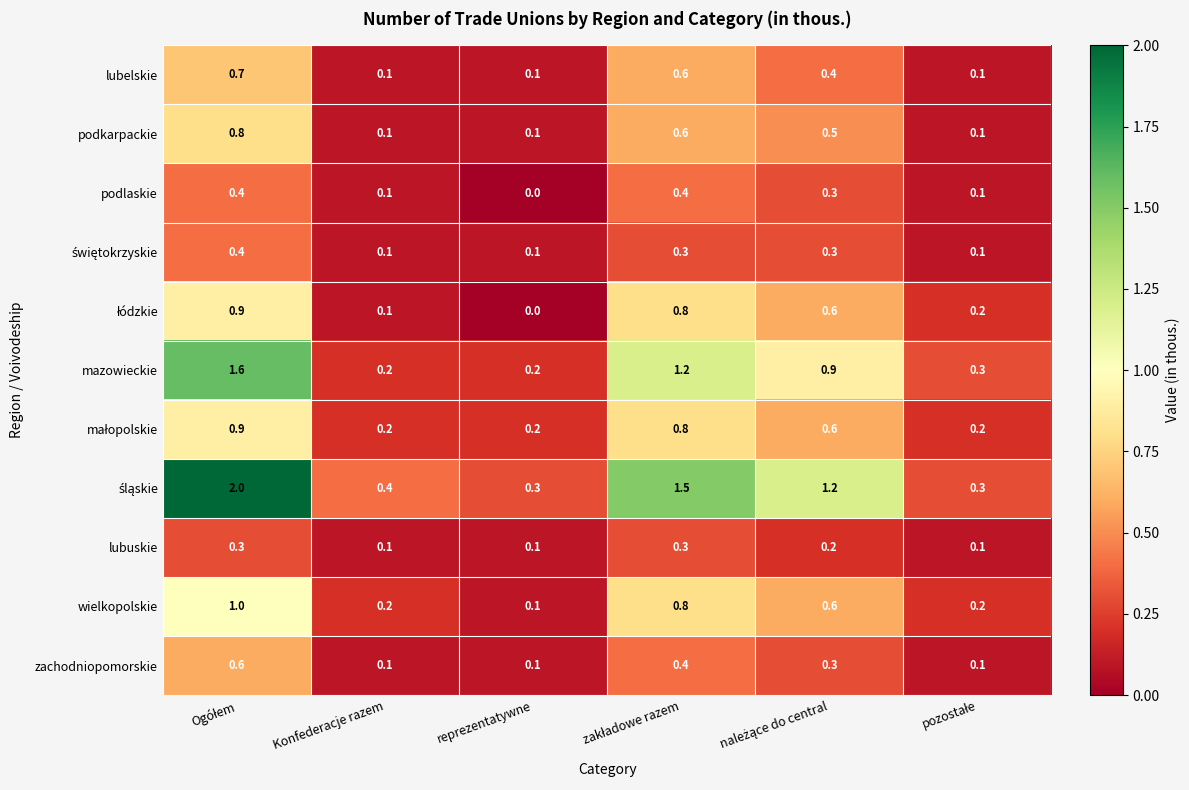

What is the highest value of the wielkopolskie series?

1.0